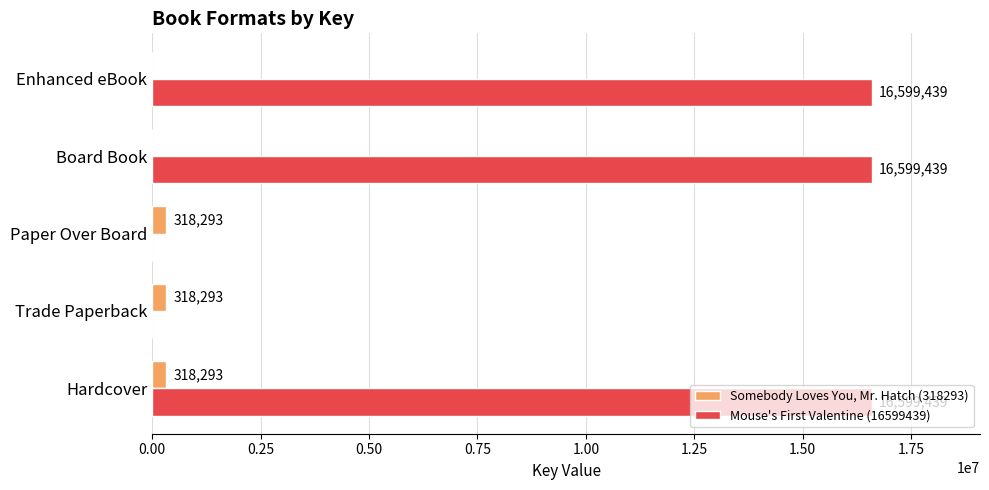

At which category is the sum across all series the highest?

Hardcover